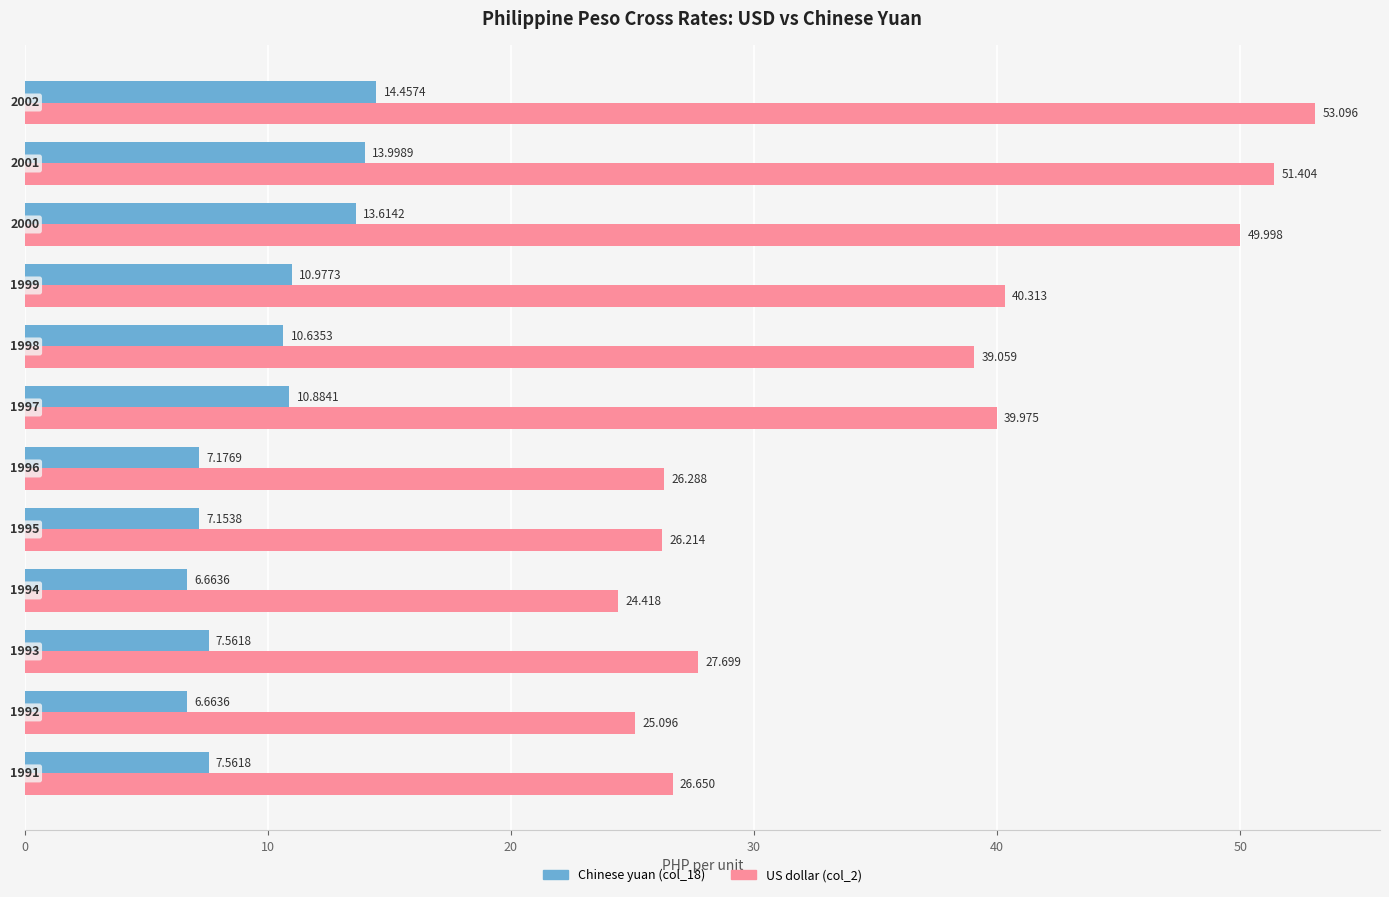

Rank the series by their maximum value, from lowest to highest.

Chinese yuan (col_18), US dollar (col_2)